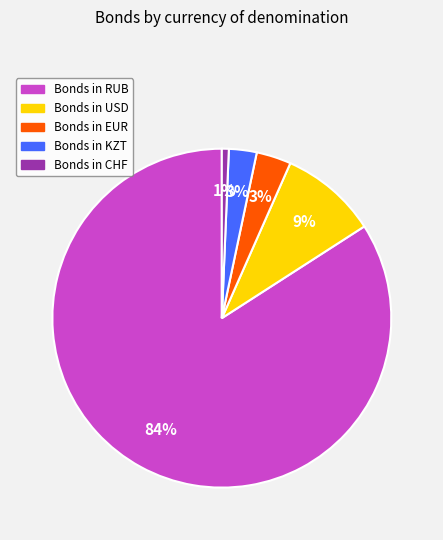

Does any single category account for the majority?

Yes